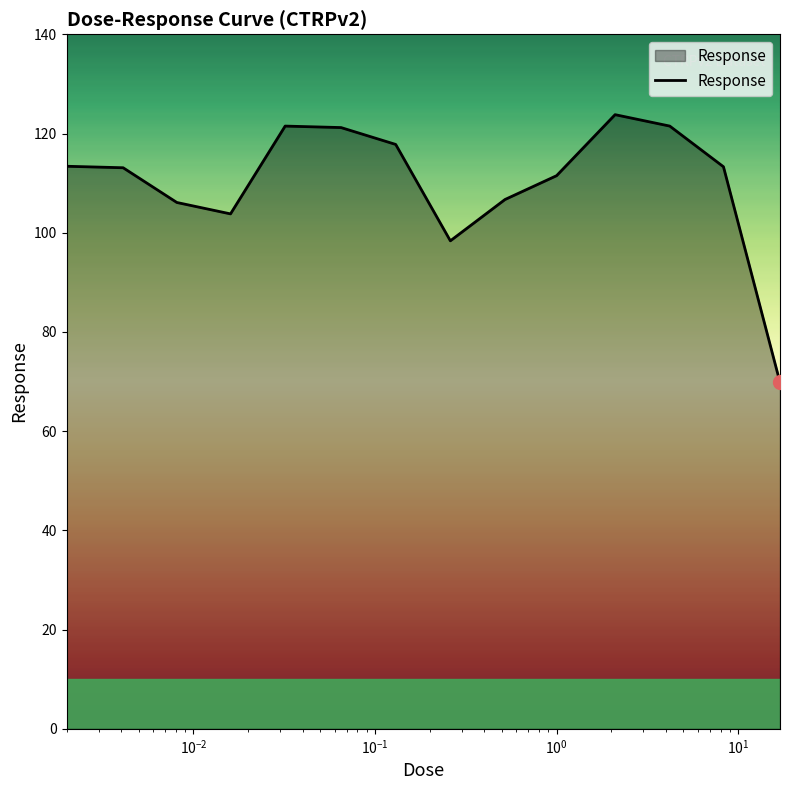

What is the difference between the maximum and minimum values?

54.0